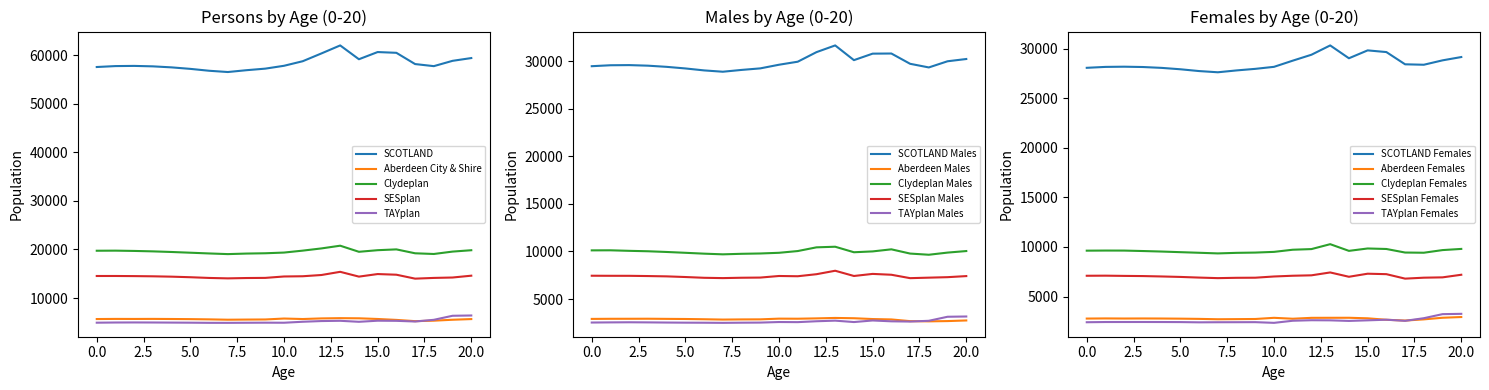

Reading right to left, what are all the values shown in this chart?

SCOTLAND: 59370	58800	57708	58136	60450	60606	59128	61970	60326	58722	57782	57195	56875	56498	56759	57146	57454	57664	57757	57720	57529
Aberdeen City & Shire: 5680	5542	5350	5254	5511	5700	5839	5868	5816	5691	5791	5599	5578	5549	5620	5669	5696	5717	5706	5714	5688
Clydeplan: 19842	19562	19069	19213	20016	19849	19520	20774	20215	19760	19361	19218	19157	19044	19179	19330	19480	19607	19697	19756	19738
SESplan: 14605	14230	14146	13997	14806	14941	14414	15400	14746	14490	14442	14153	14125	14054	14141	14288	14404	14477	14519	14544	14542
TAYplan: 6419	6360	5527	5181	5320	5345	5121	5327	5274	5129	4928	4940	4924	4904	4907	4938	4957	4977	4988	4974	4937